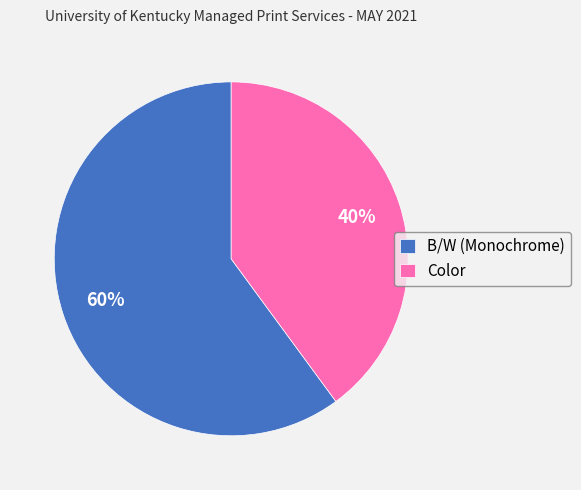

Which slice is the smallest?

Color